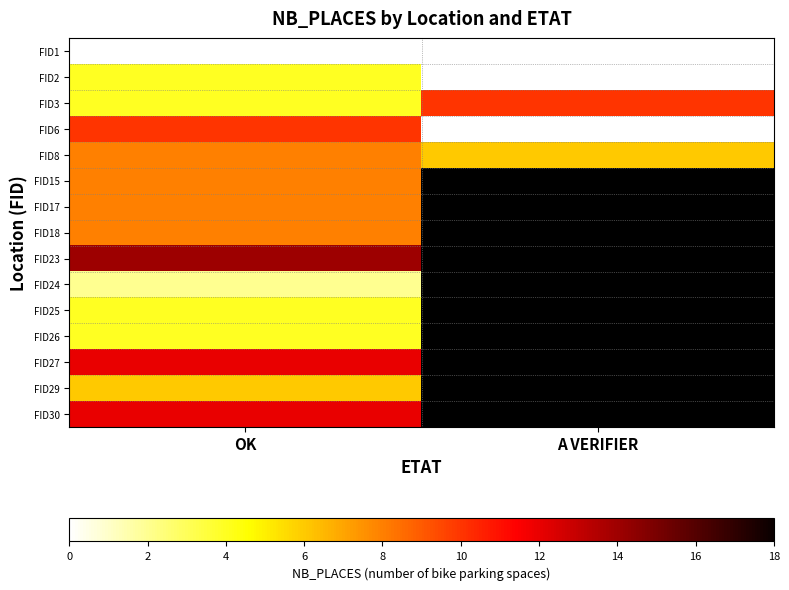

What is the difference between the highest and lowest values at OK?

14.0